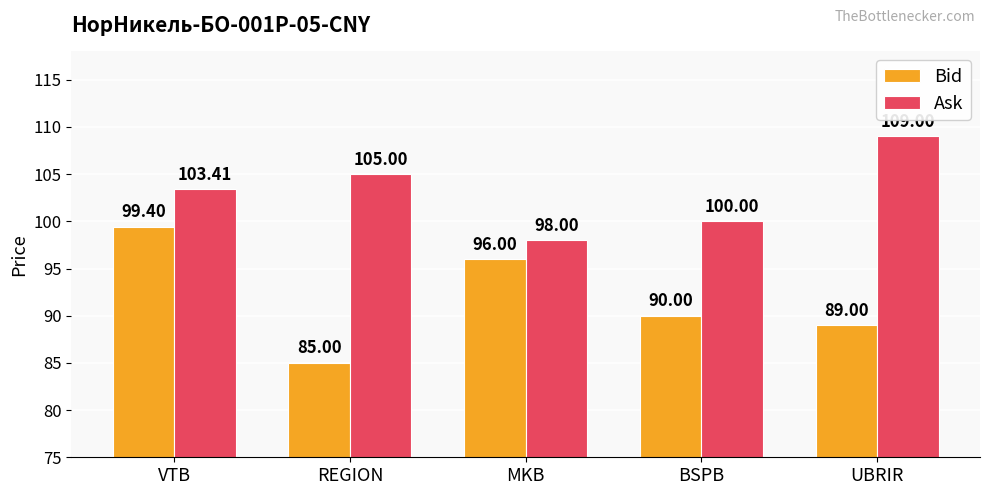

What is the maximum value shown in the chart?

109.0